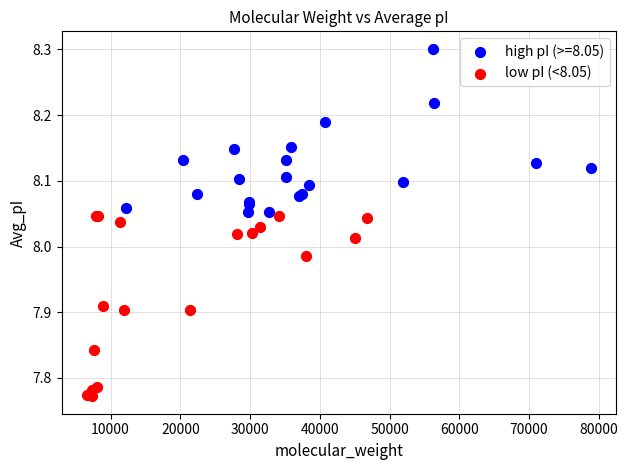

Which series contains the lowest Y value?

low pI (<8.05)